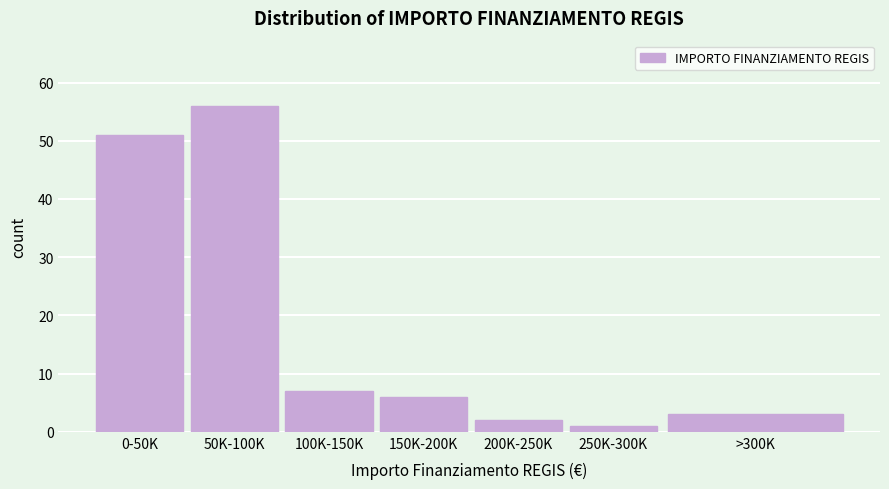

Reading left to right, transcribe all the data shown in this chart.

0-50K=51	50K-100K=56	100K-150K=7	150K-200K=6	200K-250K=2	250K-300K=1	>300K=3